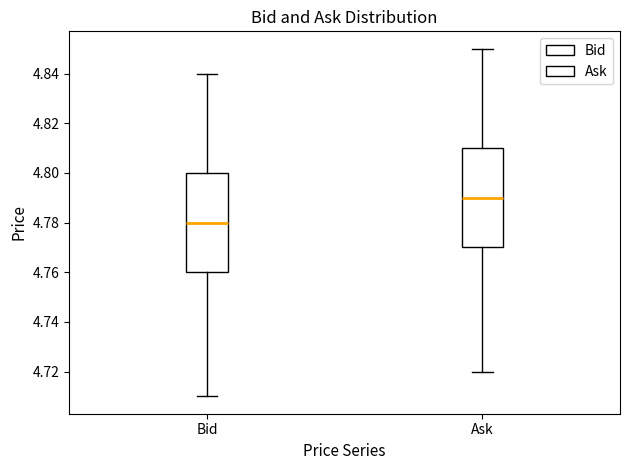

Reading left to right, transcribe this box plot: for each box, give where its median line is, the range the box spans, and where its two whiskers end, as read against the y-axis. The values are not printed on the chart, so give them approximately, as read against the axis.

Bid: median 4.78, box 4.76 to 4.80, whiskers 4.71 to 4.84
Ask: median 4.79, box 4.77 to 4.81, whiskers 4.72 to 4.85